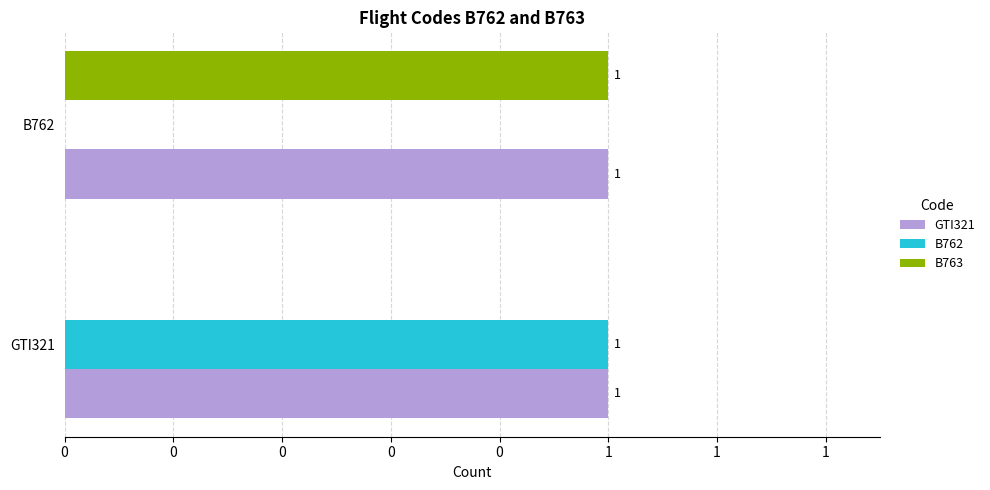

What are all the series names shown in the legend?

GTI321, B762, B763